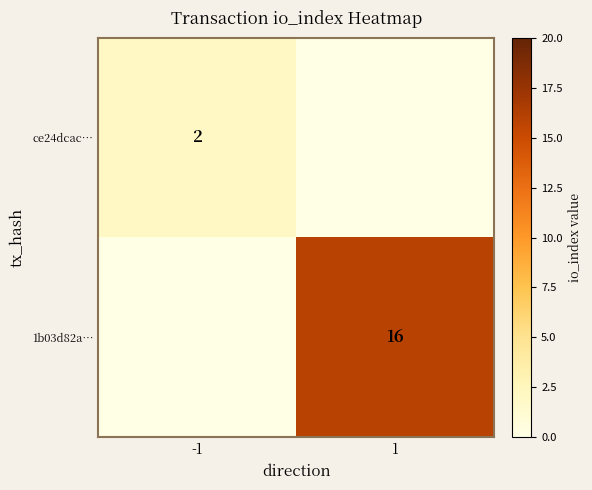

Which has a higher value, -1 or 1?

-1